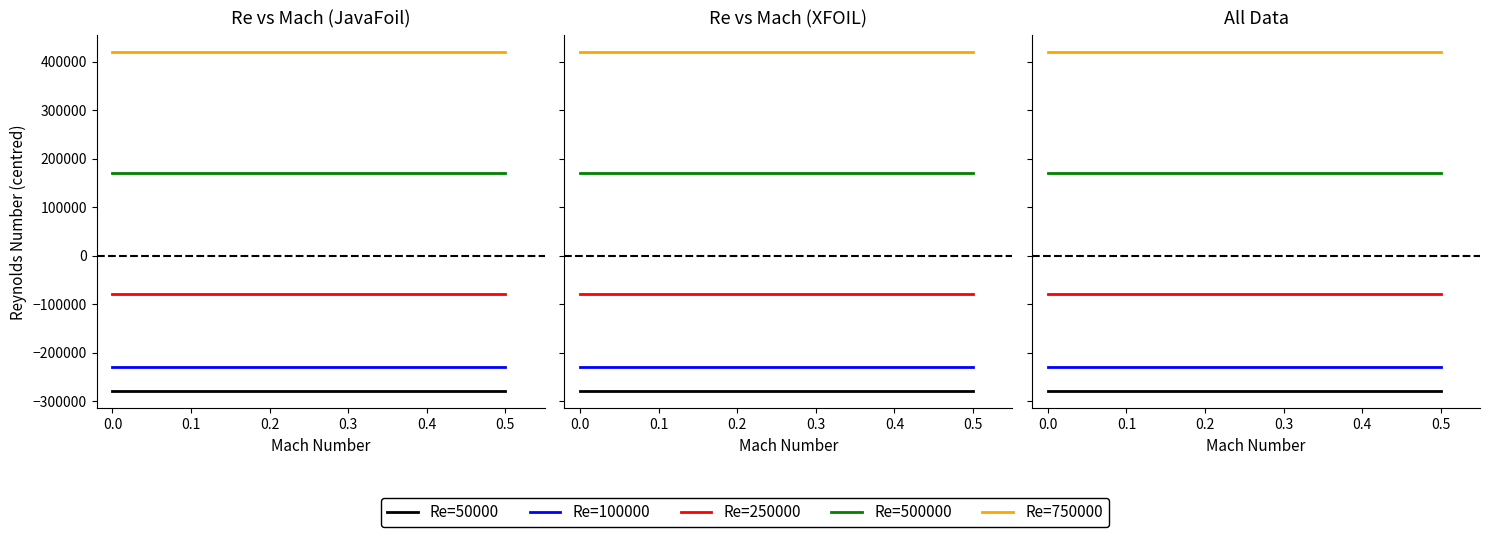

Which series has the largest total across all categories?

Re=750000